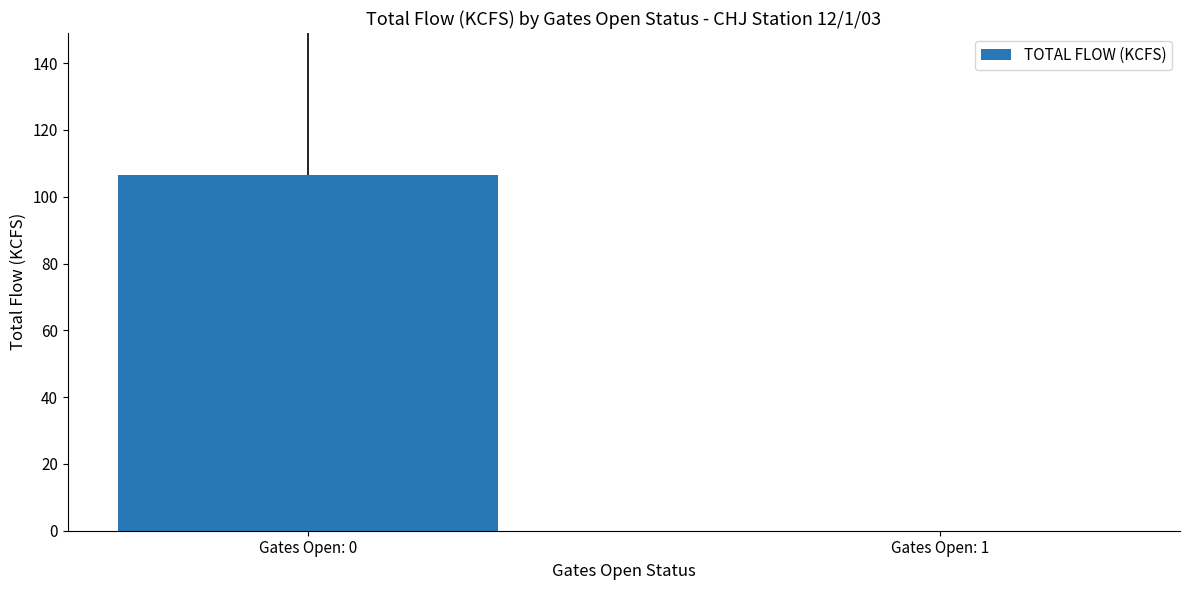

The chart shows a value of 0.0 at Gates Open: 1. True or false?

True